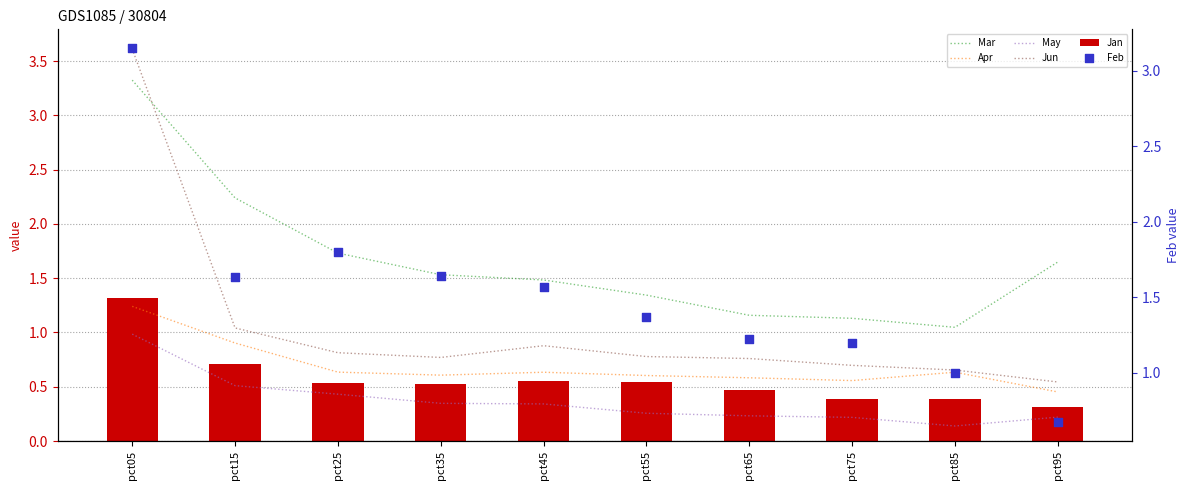

Which series has the largest Y range (max minus min)?

Jun